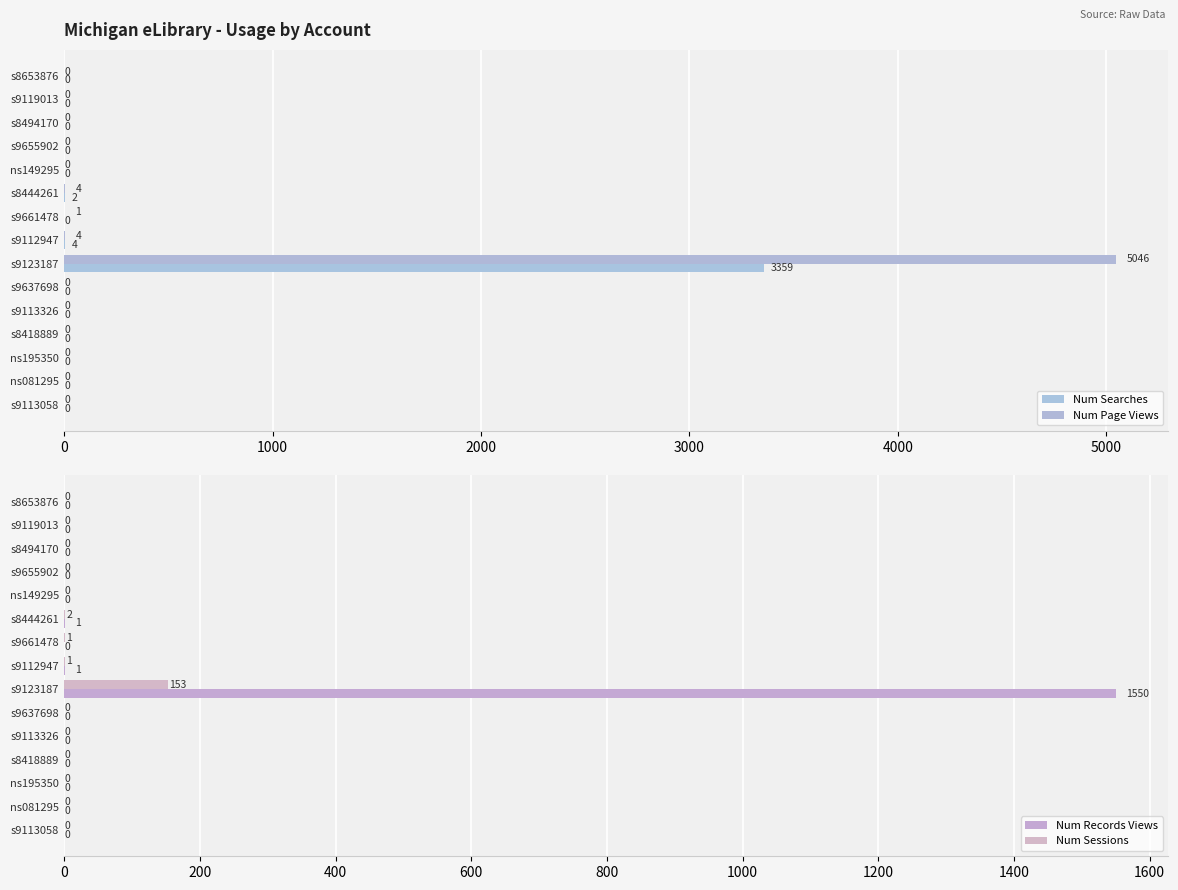

What is the sum of all Num Searches values?

3365